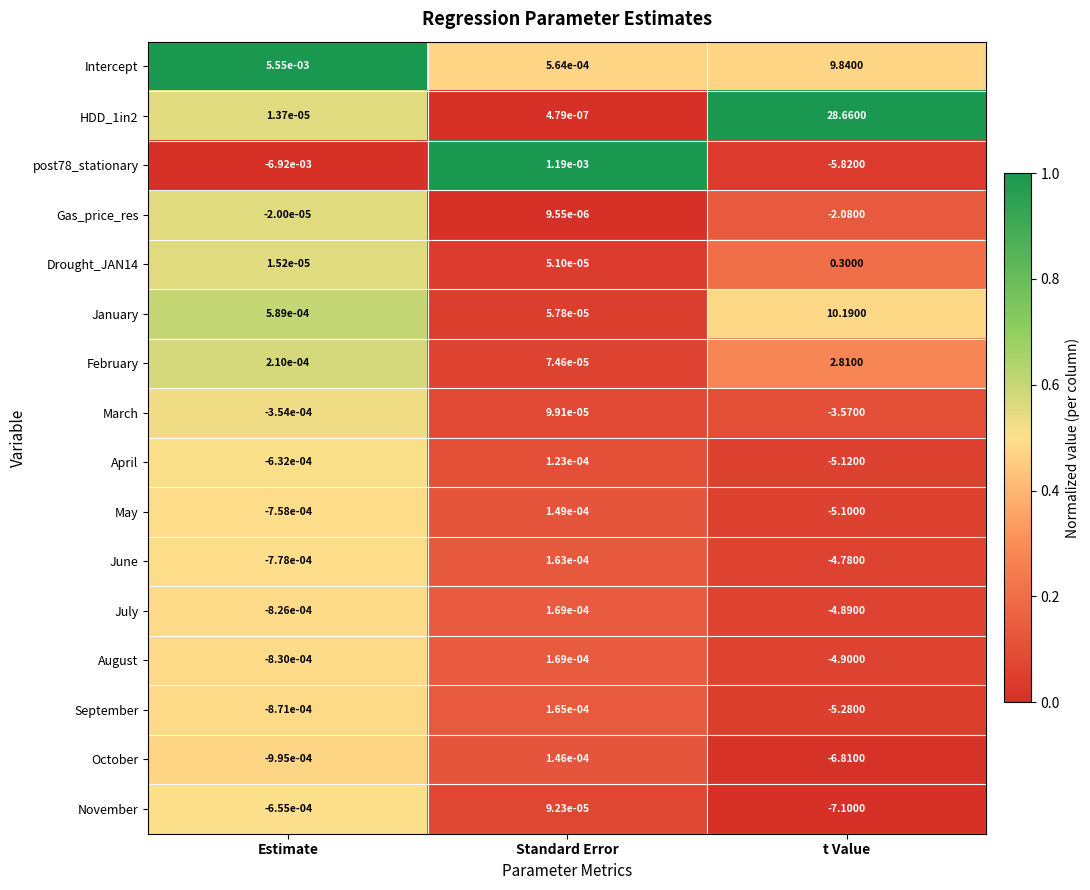

What is the greatest value displayed?

1.0